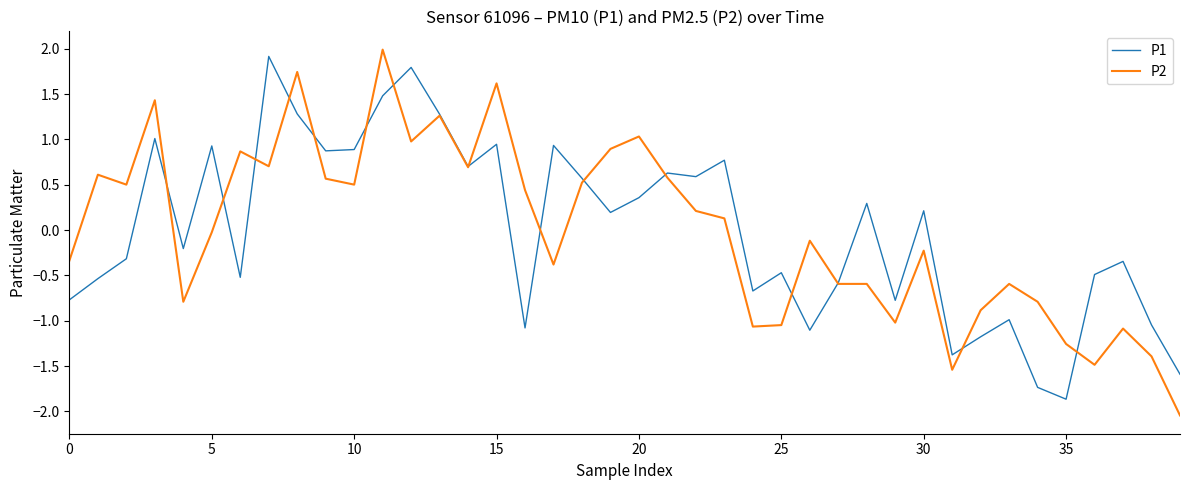

What is the lowest value of the P1 series?

-1.9